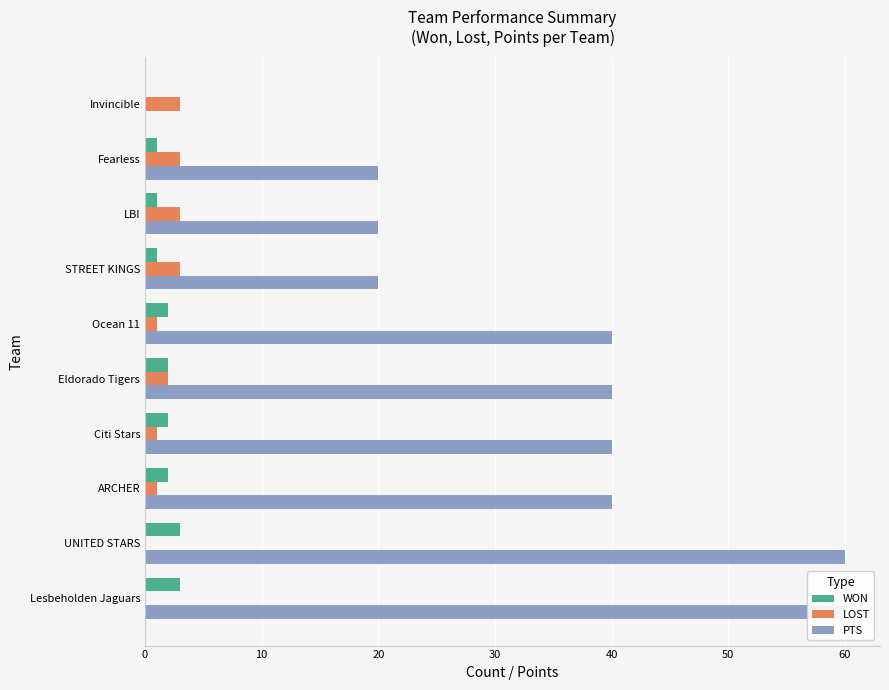

True or false: WON has a value of 0 at Invincible.

True